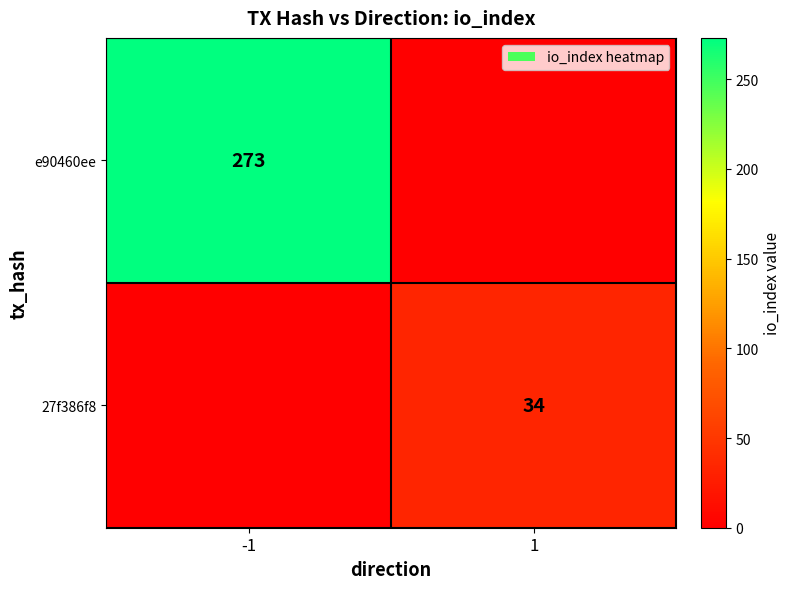

True or false: e90460ee has a value of 373 at -1.

False